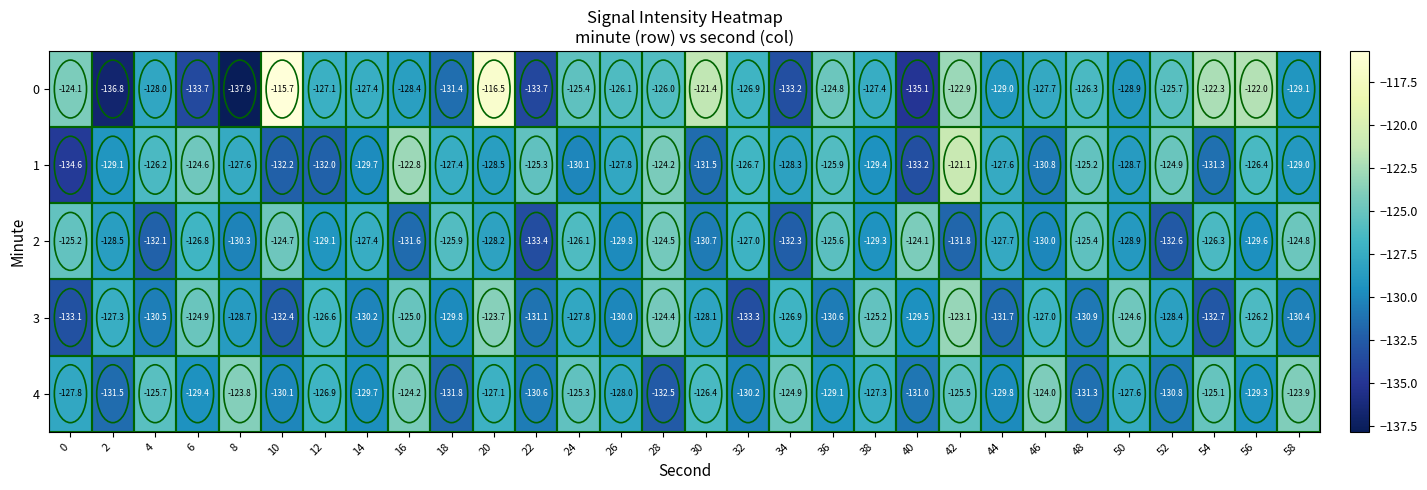

Is it true that 1 equals -125.2 at 48?

True